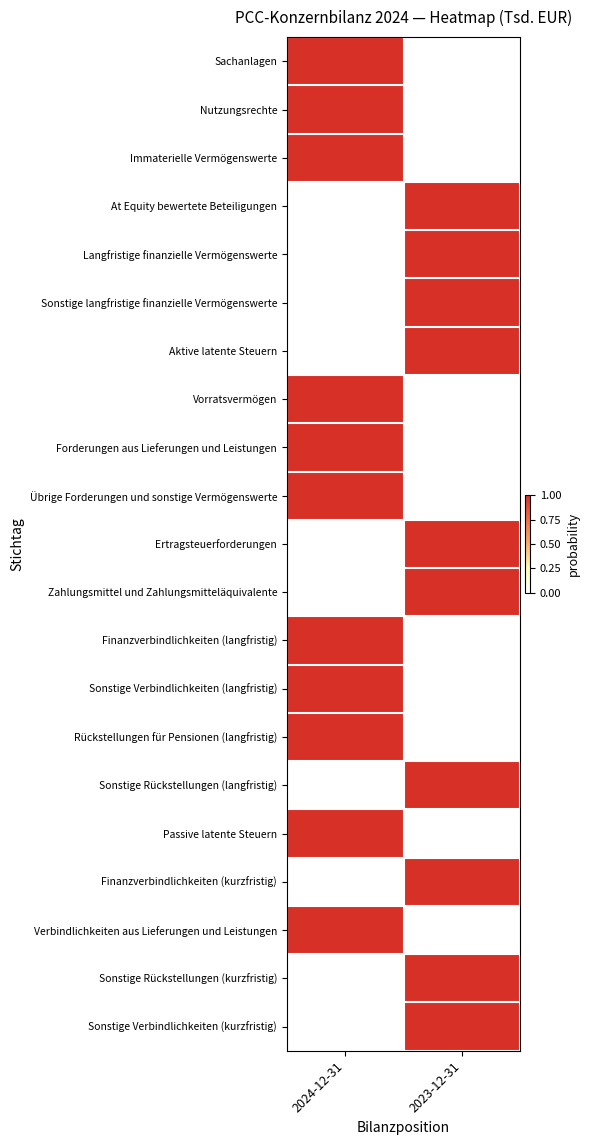

Count the number of data series in this chart.

21